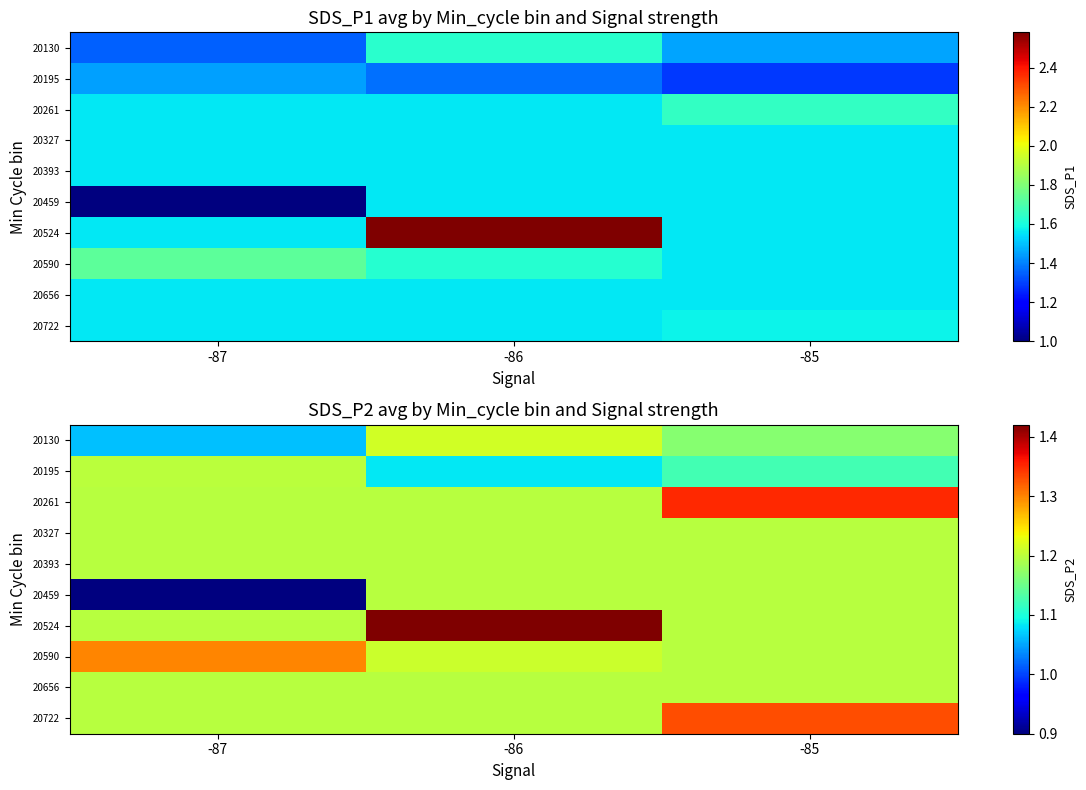

Rank the series by their maximum value, from highest to lowest.

20524, 20261, 20722, 20590, 20130, 20195, 20327, 20393, 20459, 20656